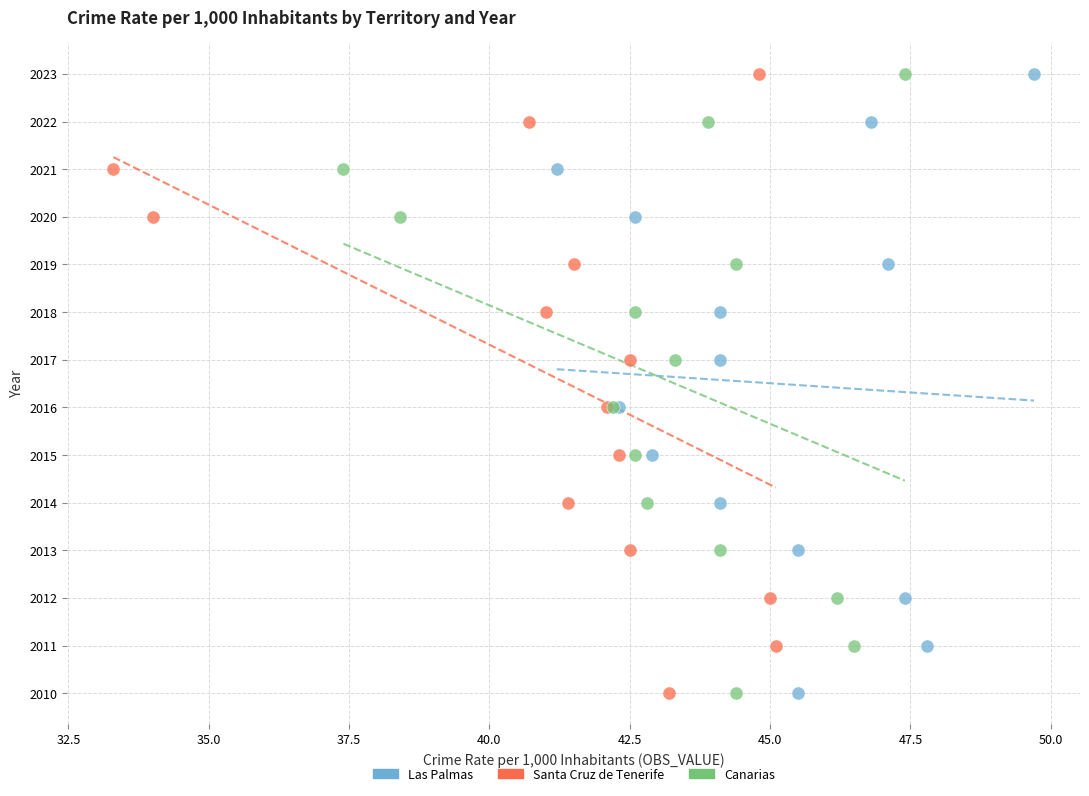

What are all the series names shown in the legend?

Las Palmas, Santa Cruz de Tenerife, Canarias